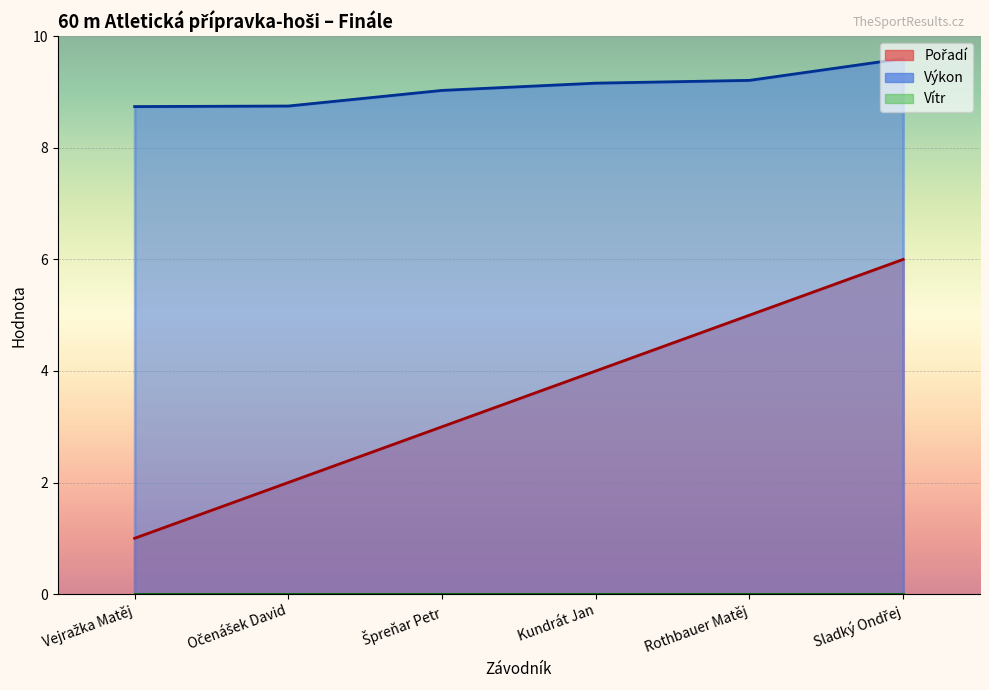

Reading left to right, what are all the values shown in this chart?

Pořadí: 1.0	2.0	3.0	4.0	5.0	6.0
Výkon: 8.7	8.8	9.0	9.2	9.2	9.6